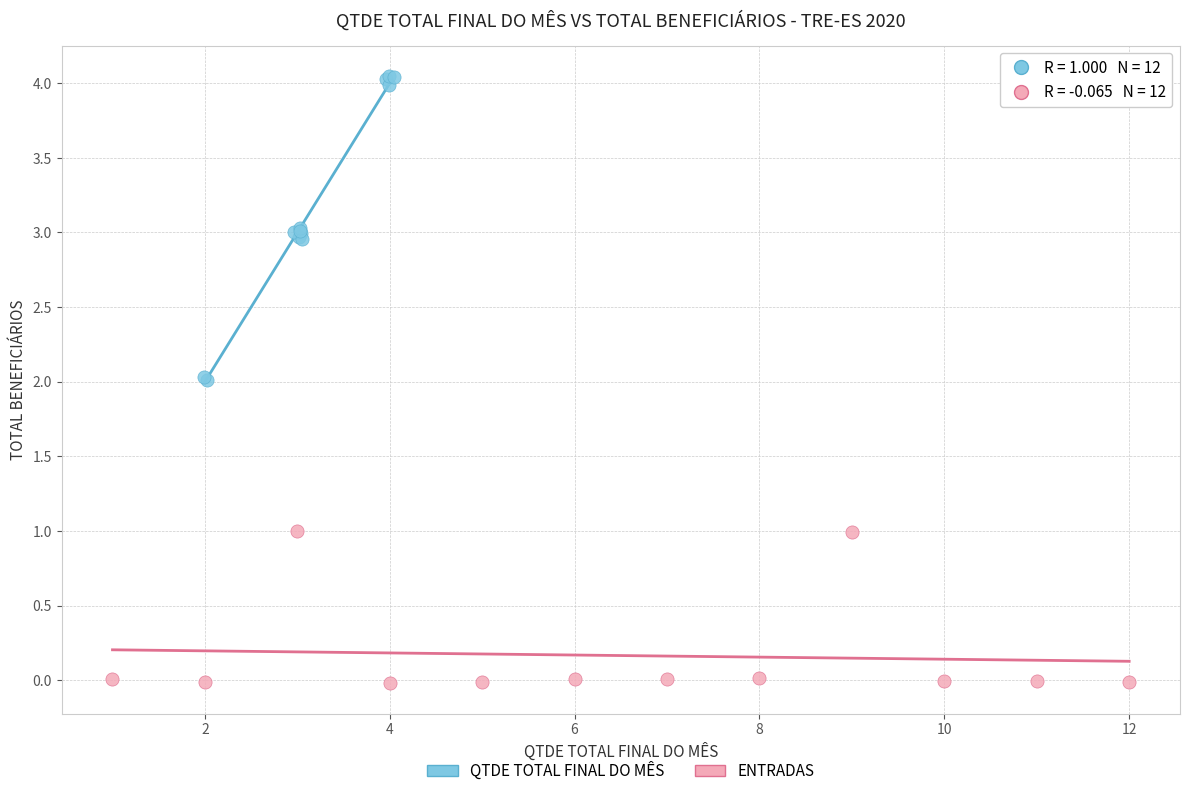

Which series has the largest Y range (max minus min)?

QTDE TOTAL FINAL DO MÊS